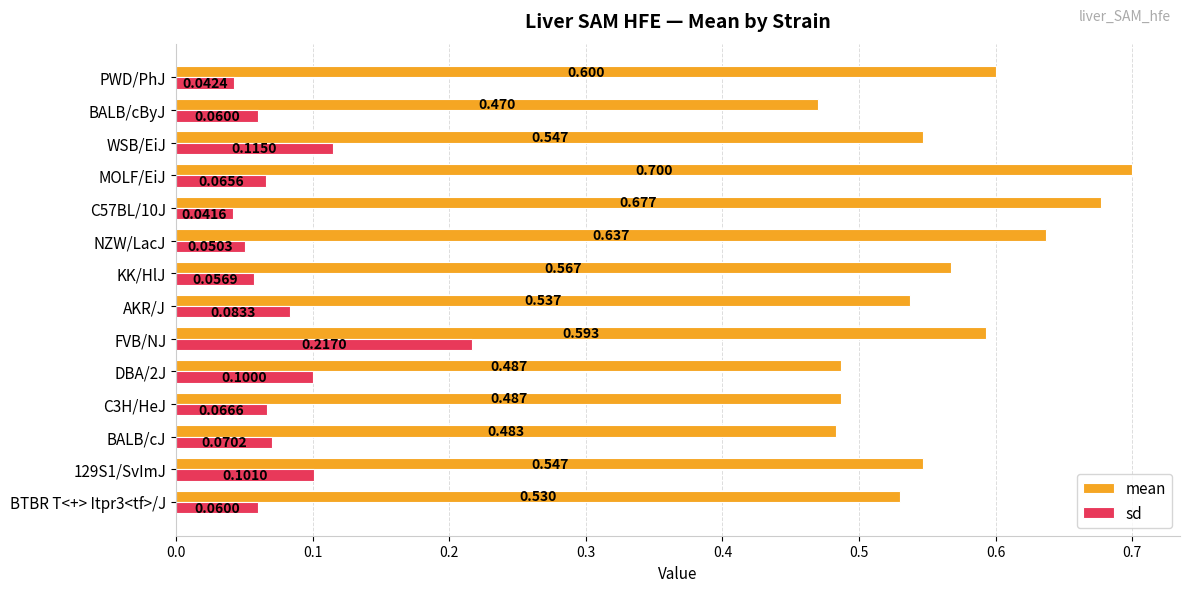

List the series in order of their peak value, lowest first.

sd, mean